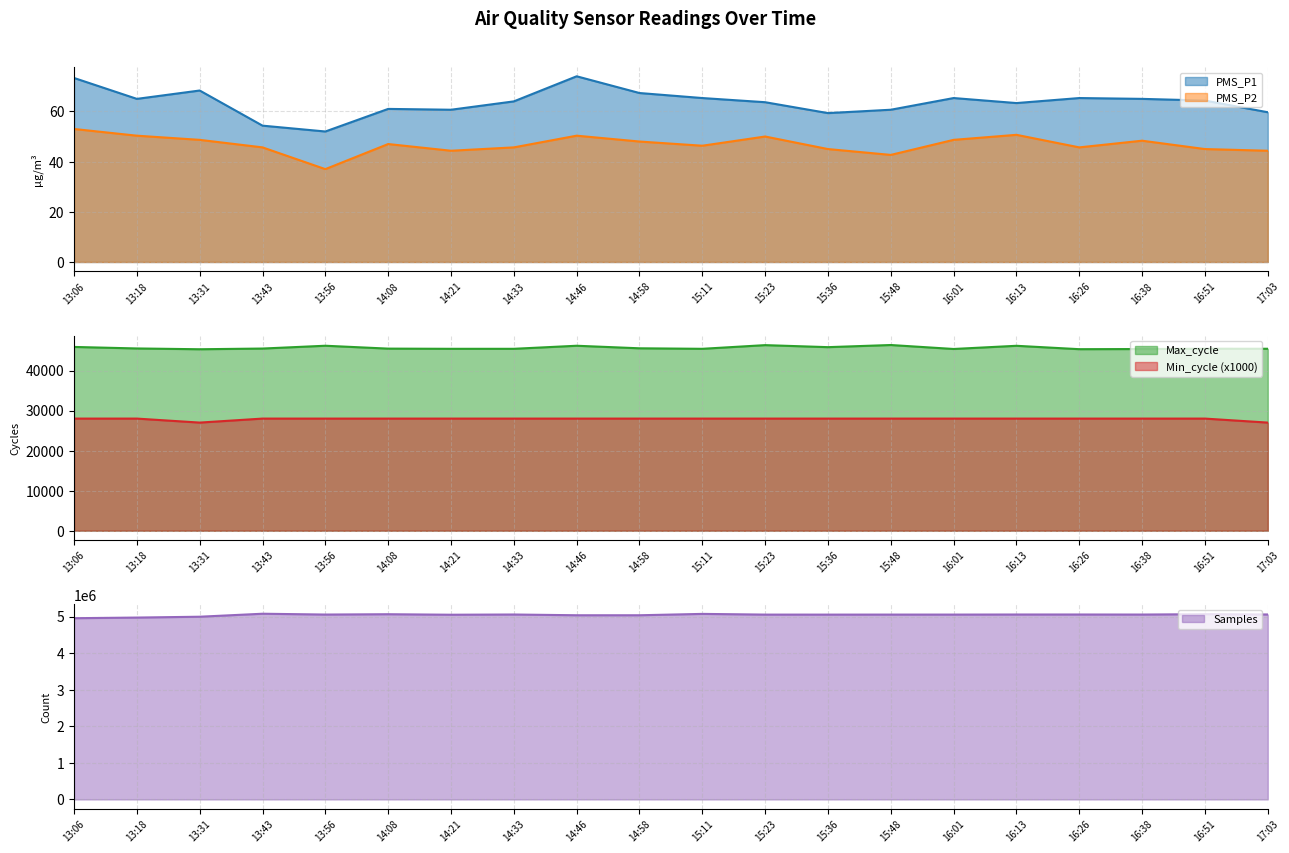

What is the label of the 10th point from the left?

14:58